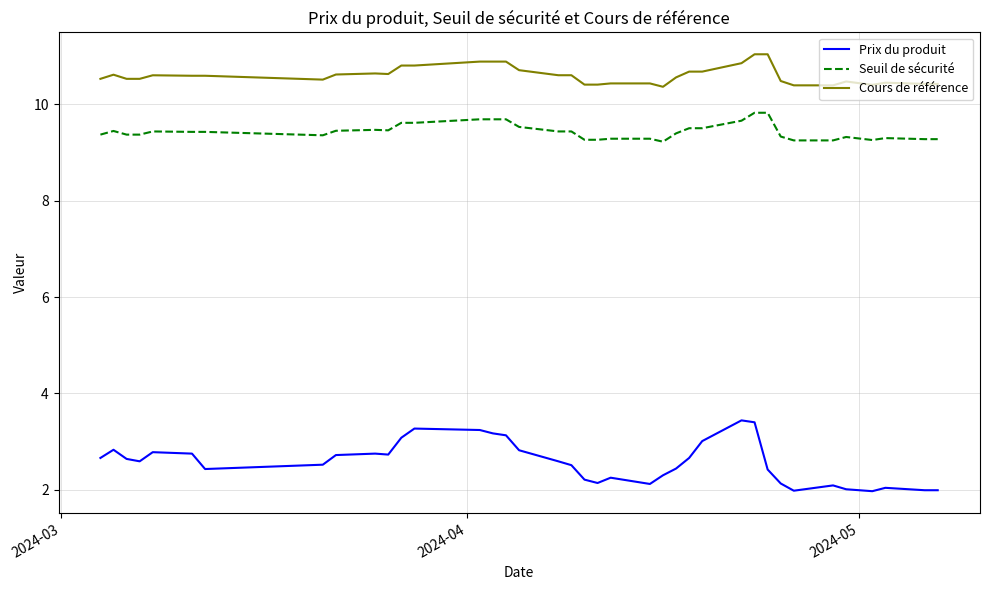

True or false: Cours de référence and Seuil de sécurité intersect in this chart.

False